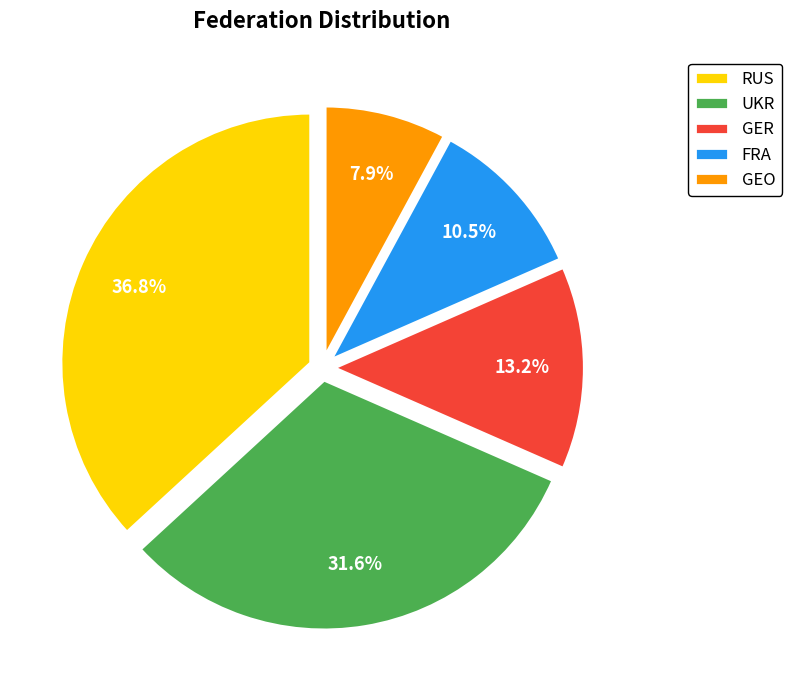

Is it true that GER is 13% of the pie?

True